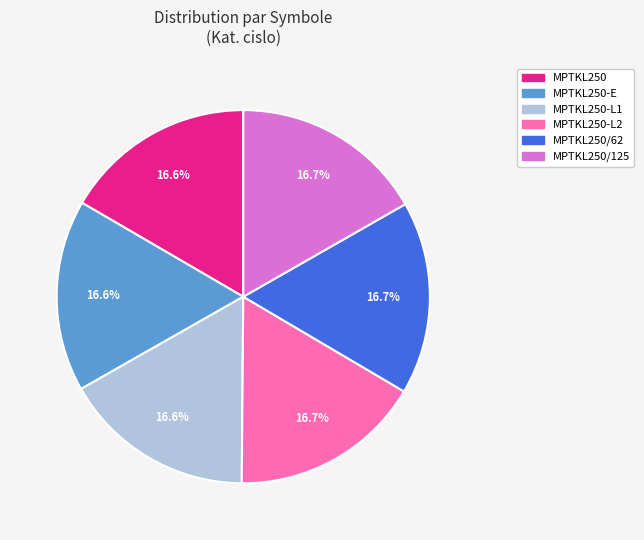

What is the ratio of the value at MPTKL250 to the value at MPTKL250-L1?

1.0